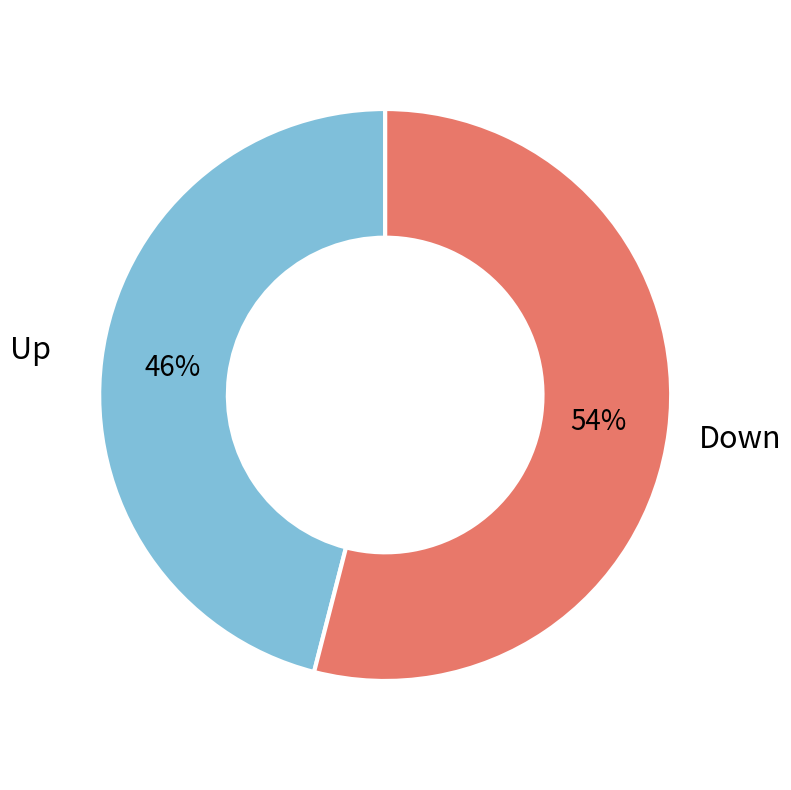

To the nearest percent, what is the difference between the largest and smallest slice percentages?

8%